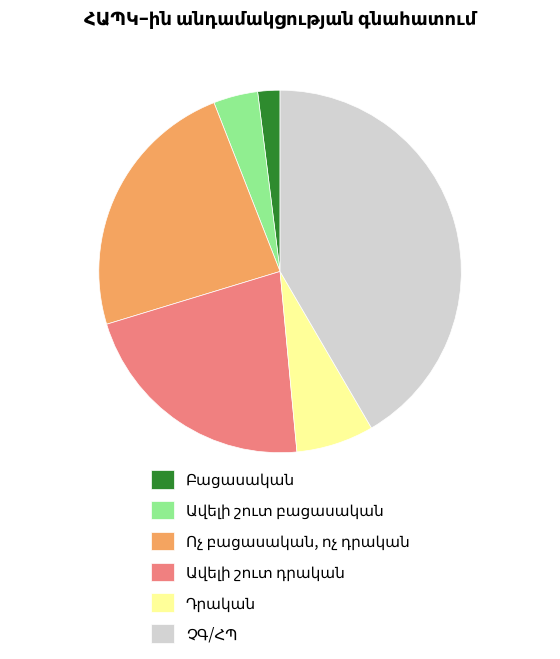

Is there any slice that represents more than half of the pie?

No